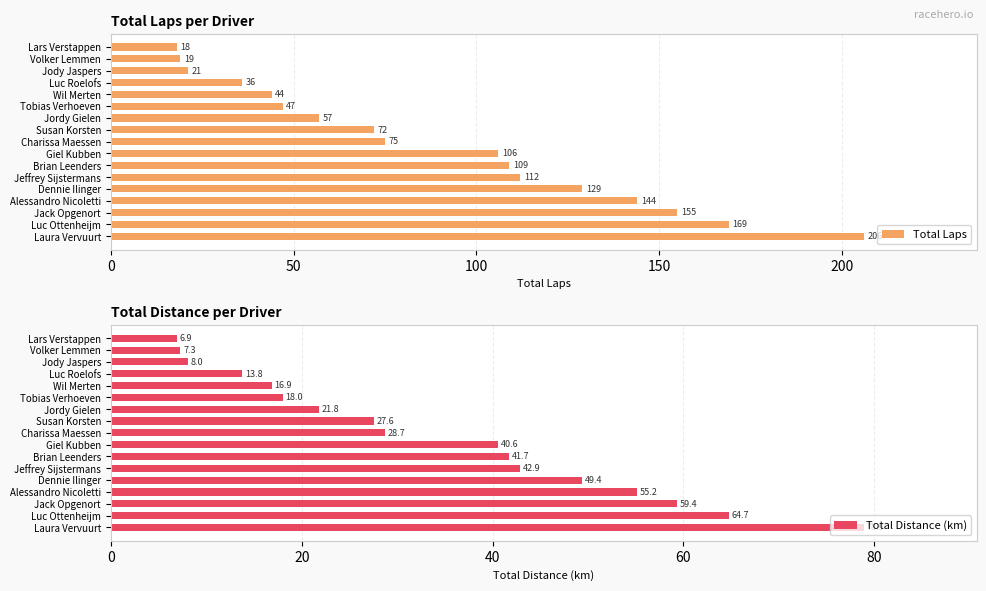

True or false: Total Laps has a value of 166 at Jeffrey Sijstermans.

False